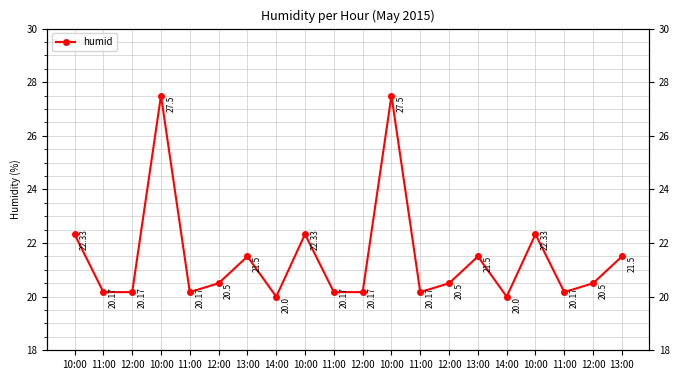

Where is the first local maximum?

10:00